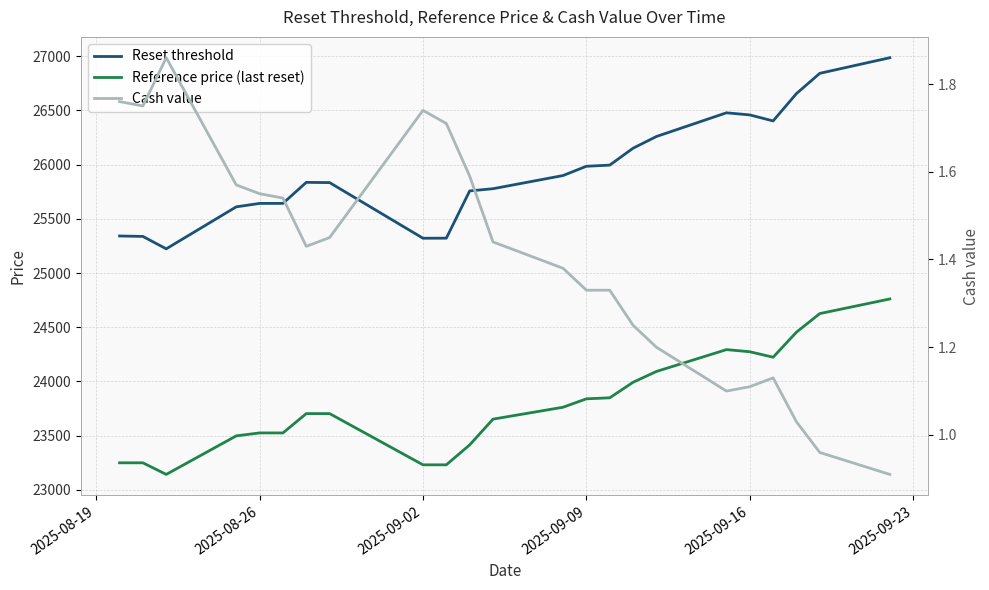

What is the highest value of the Cash value series?

1.9